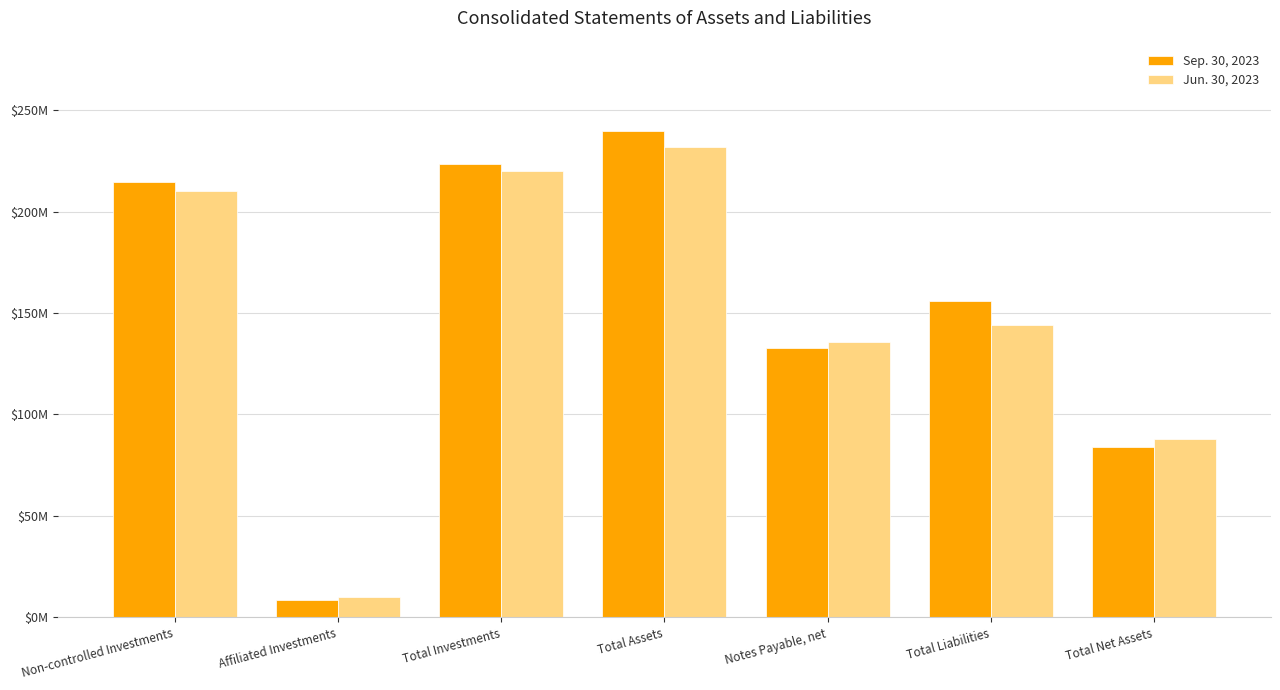

What is the total value across all series at Affiliated Investments?

18739506